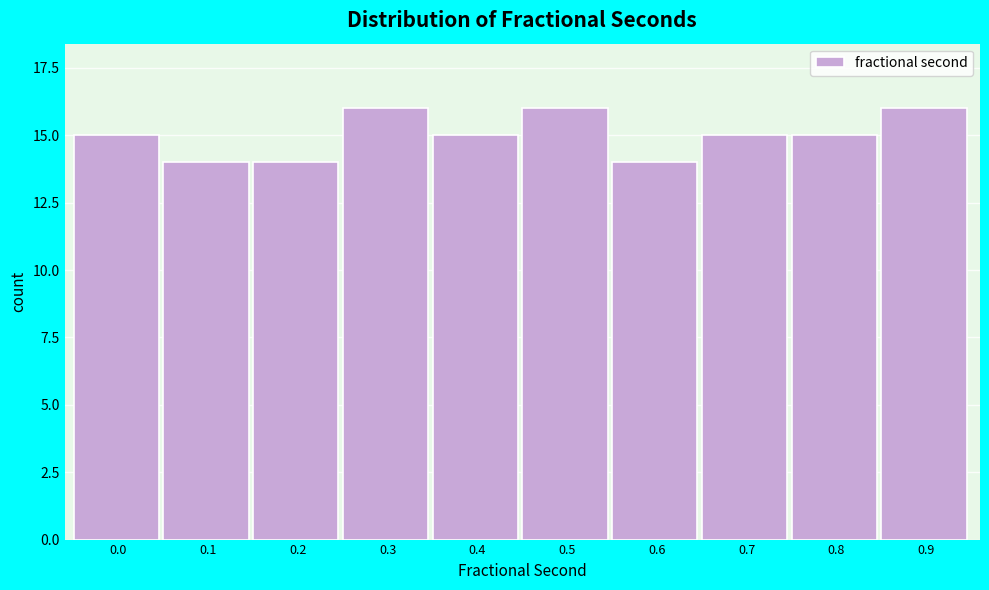

Reading right to left, extract all data points from this chart.

16	15	15	14	16	15	16	14	14	15